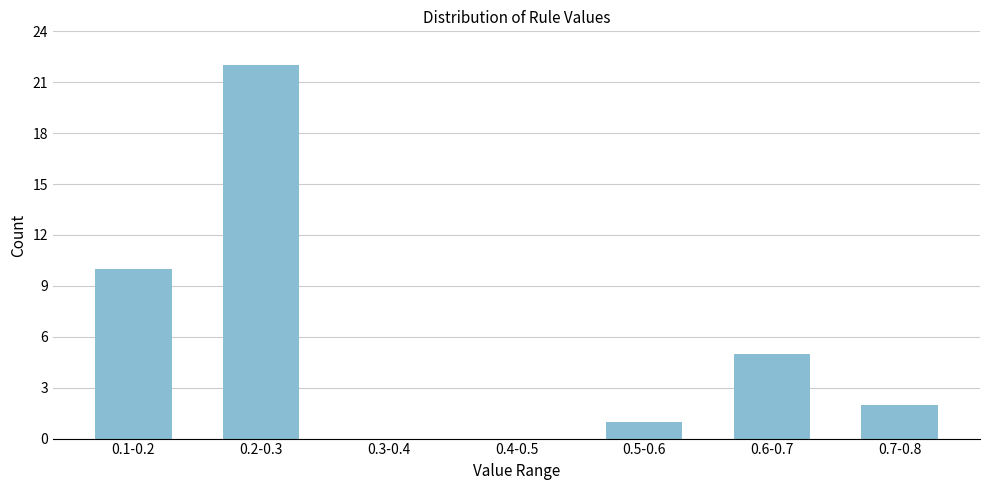

Reading right to left, what are all the values shown in this chart?

0.7-0.8=2	0.6-0.7=5	0.5-0.6=1	0.4-0.5=0	0.3-0.4=0	0.2-0.3=22	0.1-0.2=10